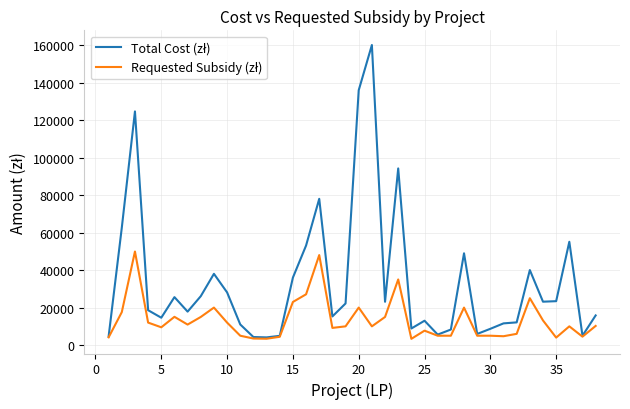

What is the maximum value shown in the chart?

160000